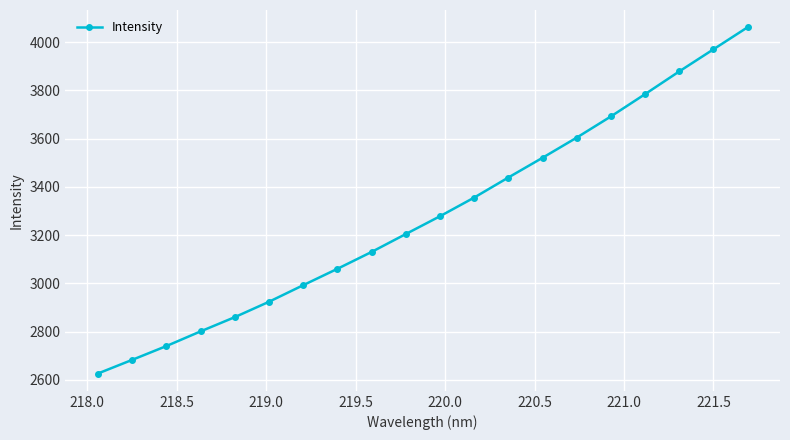

What is the sum of all values?

65602.9